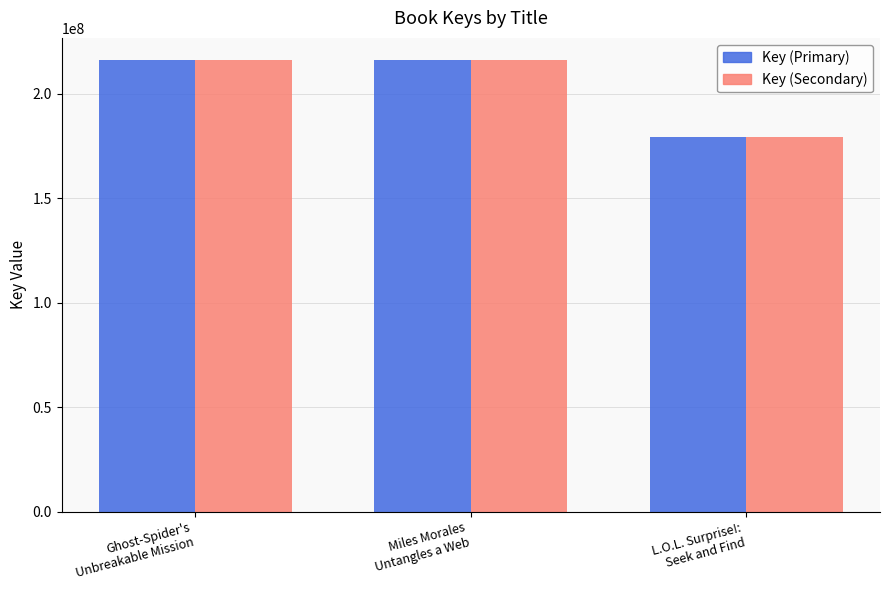

The Key (Primary) series shows 136303450 at Miles Morales
Untangles a Web. True or false?

False